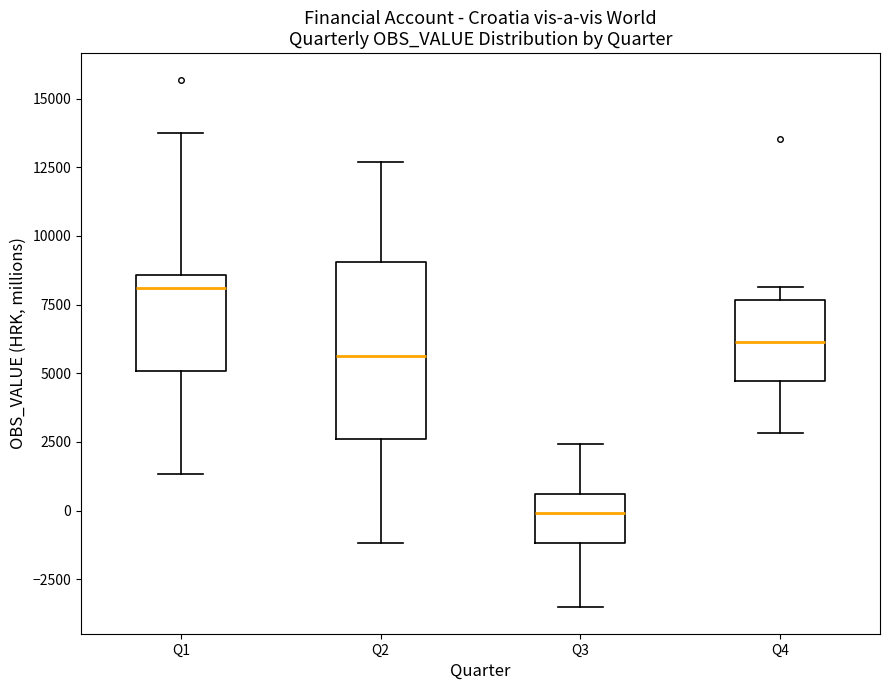

Which box is the tallest, from its lower edge to its upper edge?

Q2